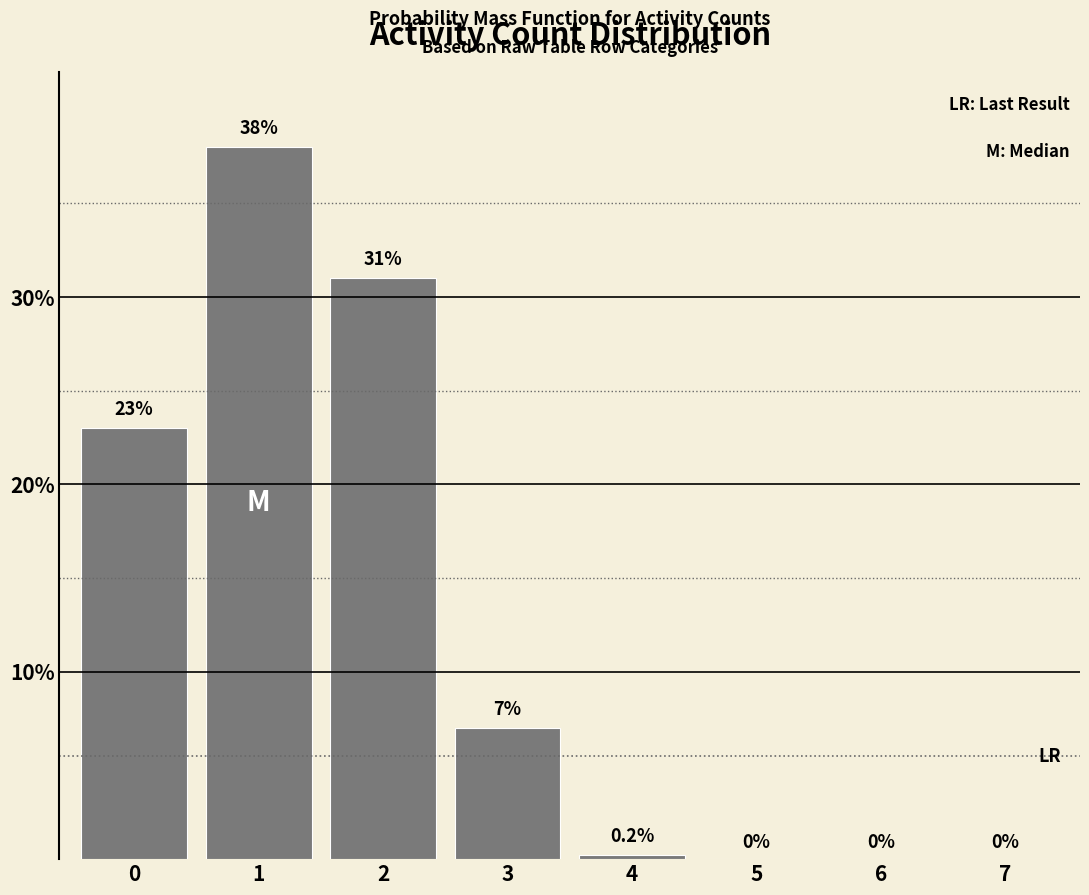

Reading right to left, transcribe all the data shown in this chart.

7=0.0	6=0.0	5=0.0	4=0.2	3=7.0	2=31.0	1=38.0	0=23.0